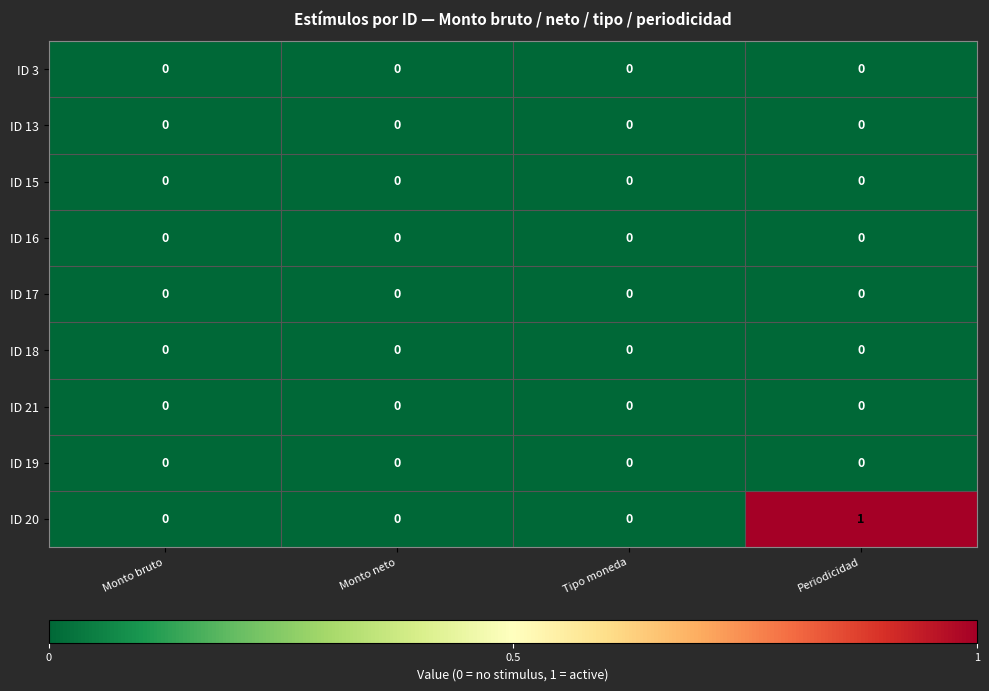

Which series has the largest total across all categories?

ID 20